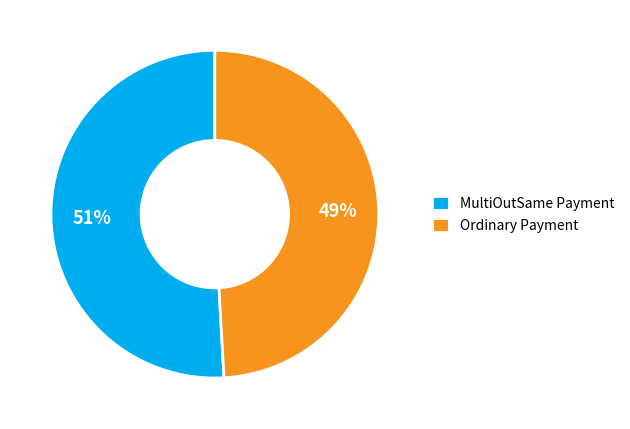

Is there a majority slice in this chart?

Yes